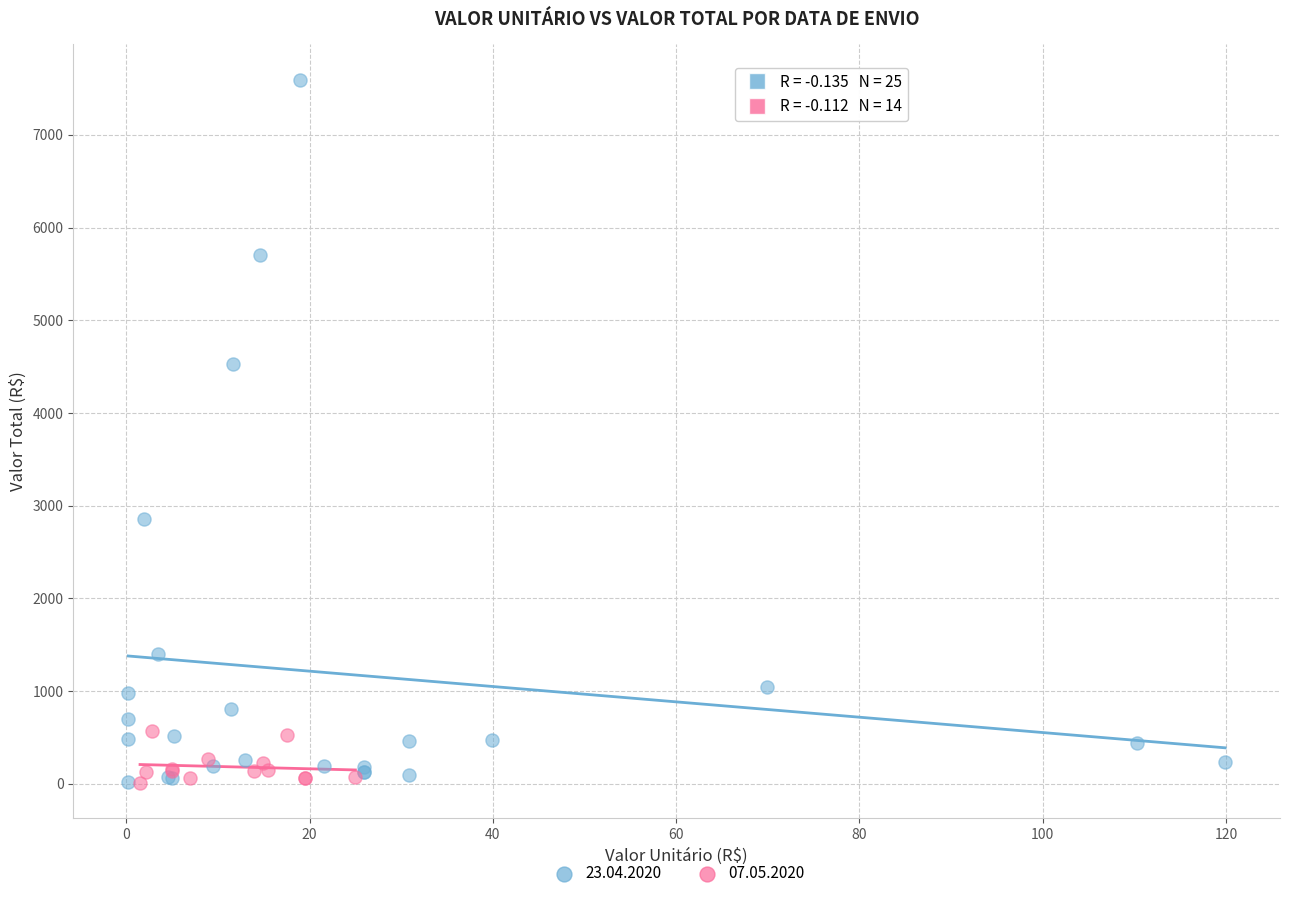

Which series has the widest spread of Y values?

23.04.2020